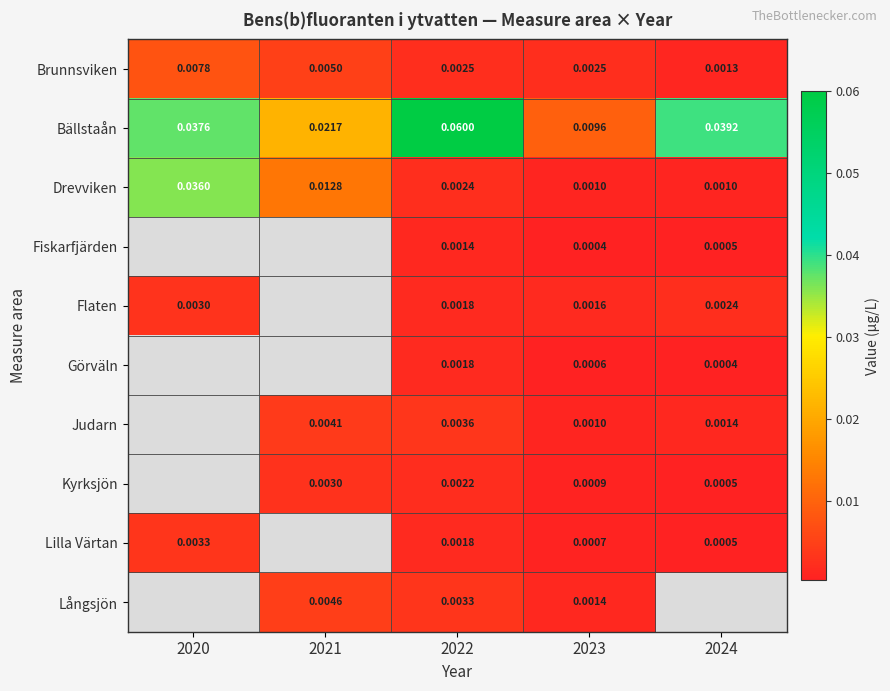

Between 2021 and 2022, which series saw the biggest shift?

Bällstaån